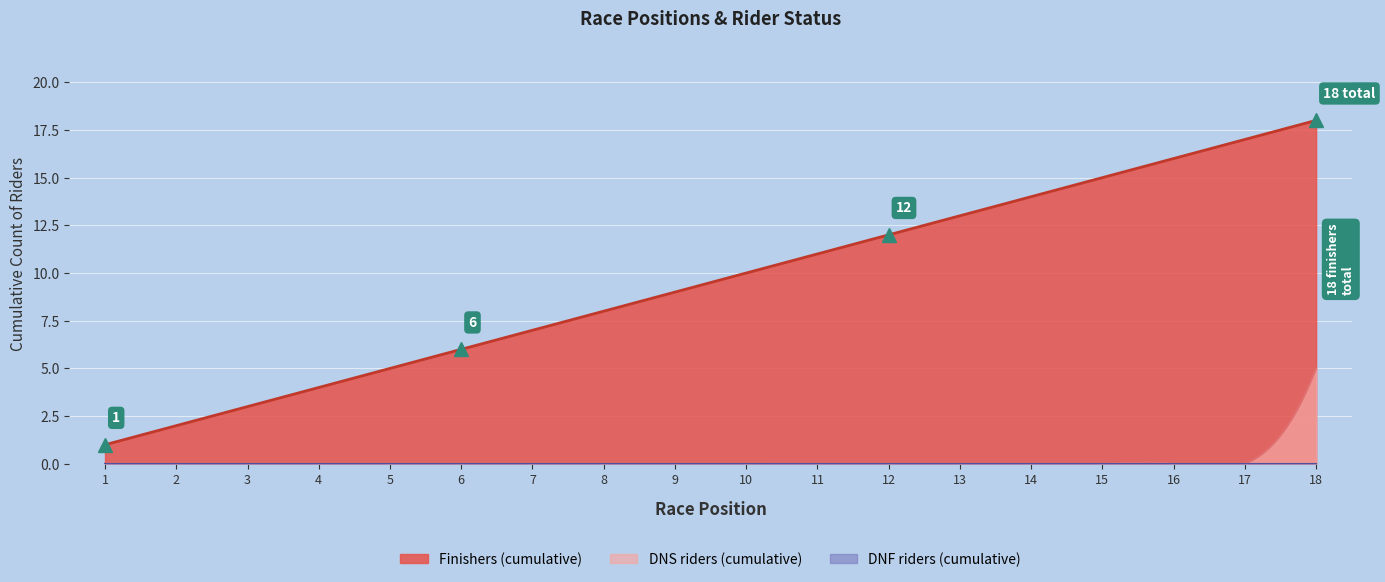

True or false: DNF riders (cumulative) and DNS riders (cumulative) intersect in this chart.

False